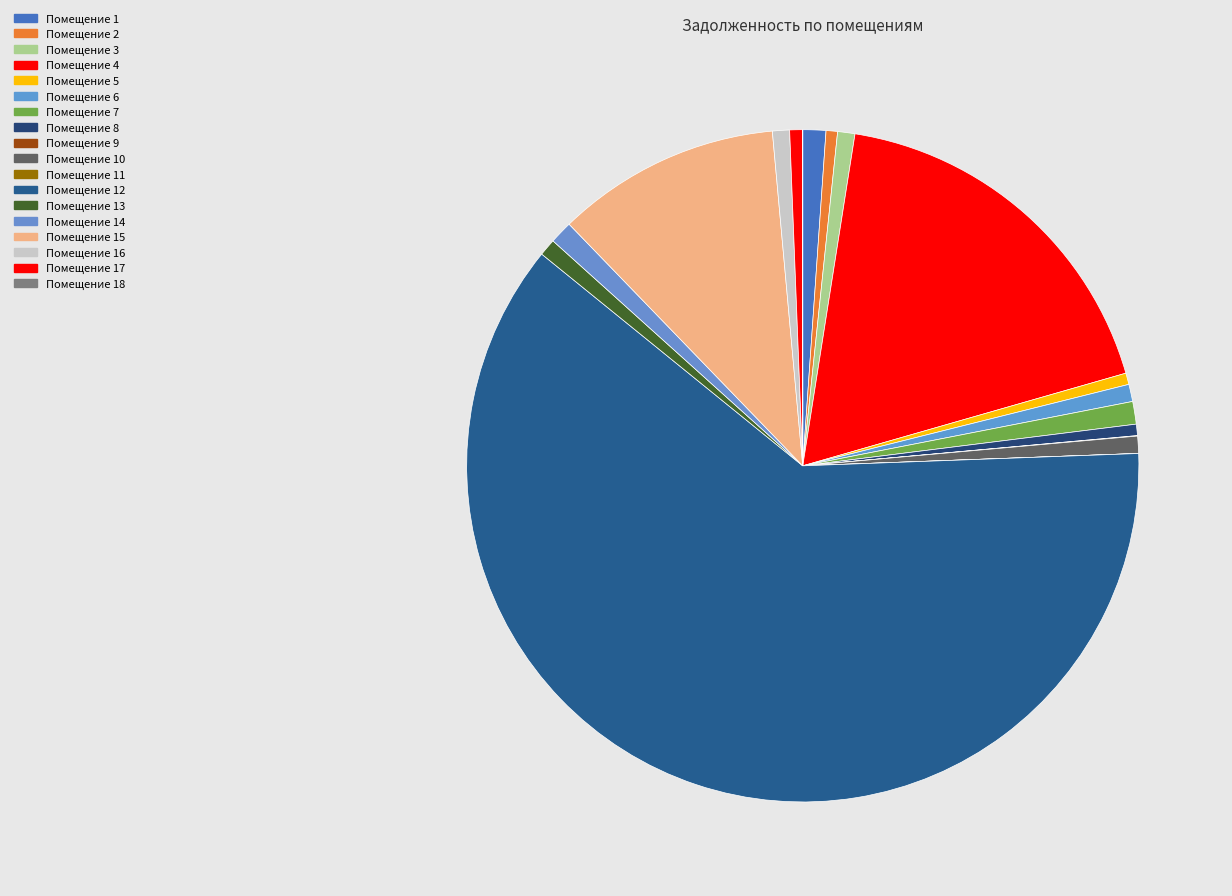

What is the majority slice?

12